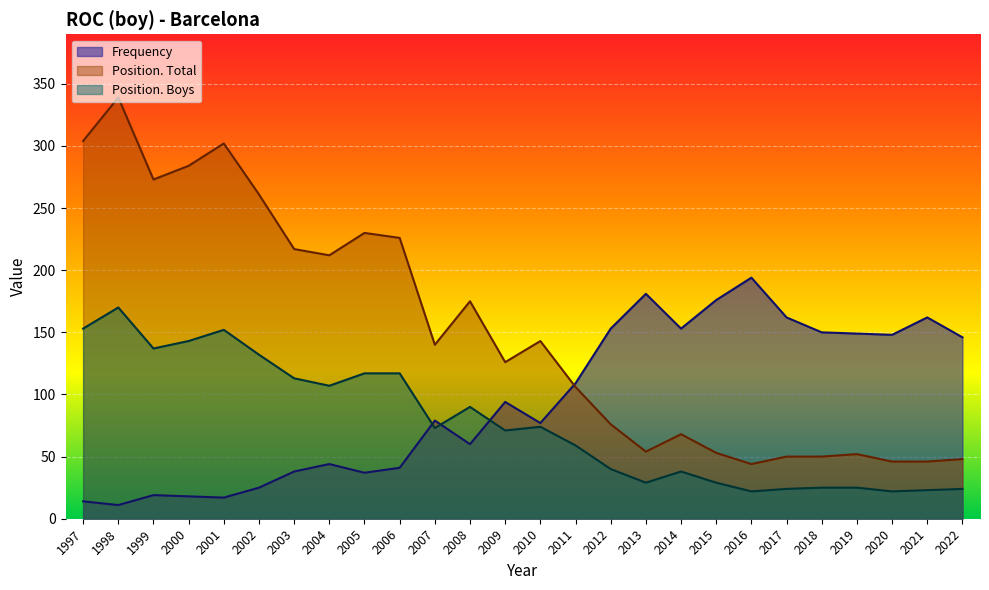

What is the smallest value displayed?

11